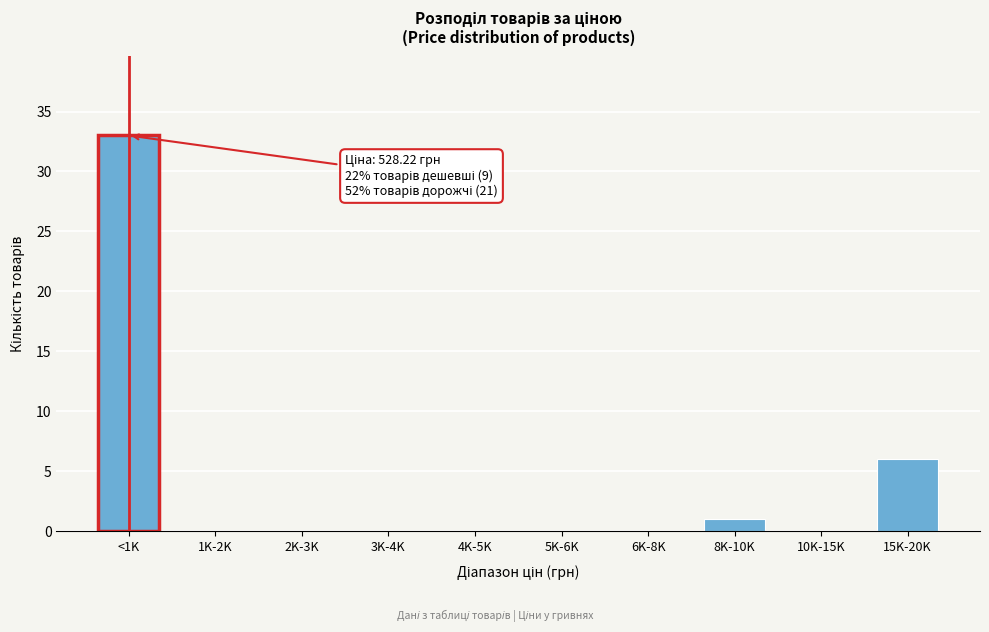

Reading right to left, what are all the values shown in this chart?

15K-20K=6	10K-15K=0	8K-10K=1	6K-8K=0	5K-6K=0	4K-5K=0	3K-4K=0	2K-3K=0	1K-2K=0	<1K=33